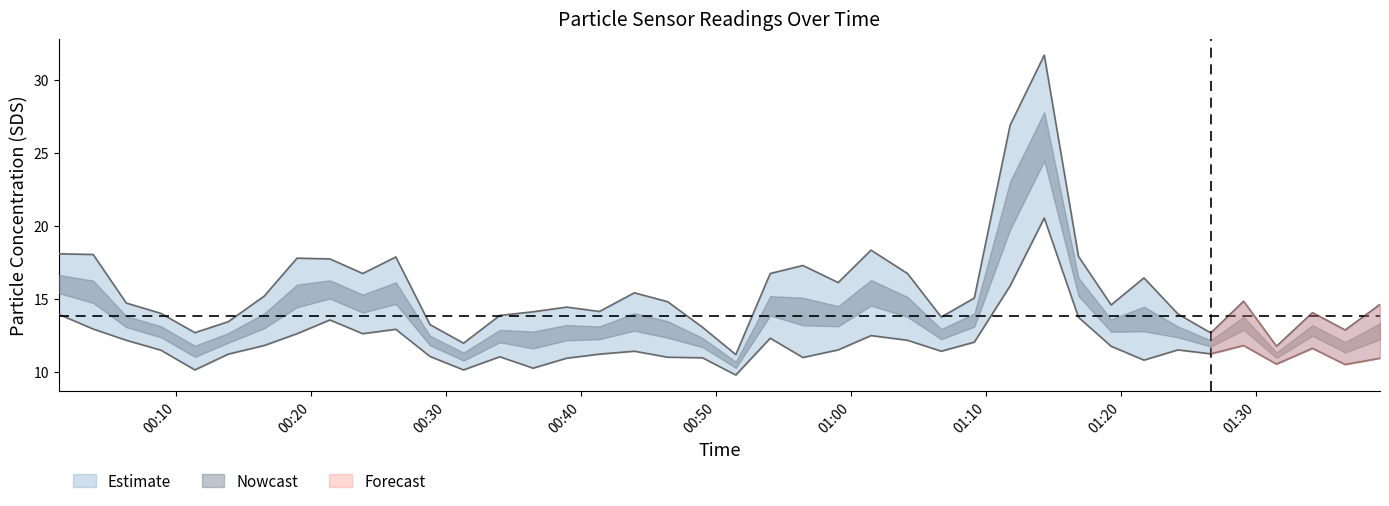

Is it true that SDS_P1 equals 41.2 at 2023/03/01 01:11:48?

False